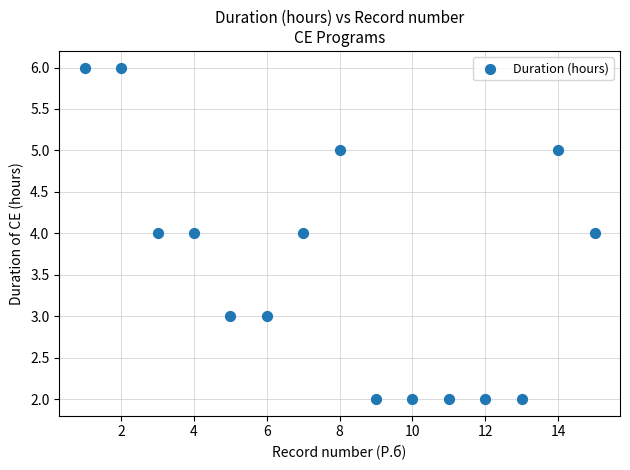

What is the range of X values (max minus min)?

14